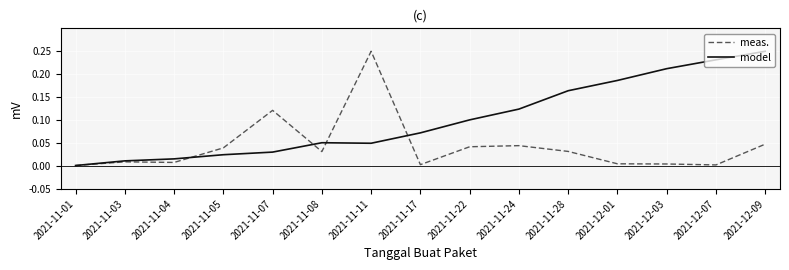

What is the sum of the model values at 2021-11-22 and 2021-12-07?

0.3